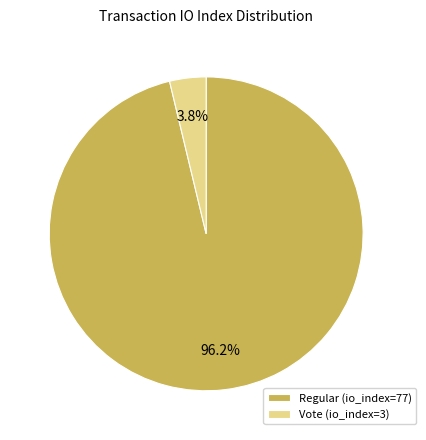

To the nearest percent, what is the difference between the Regular (io_index=77) and Vote (io_index=3) slice percentages?

92%